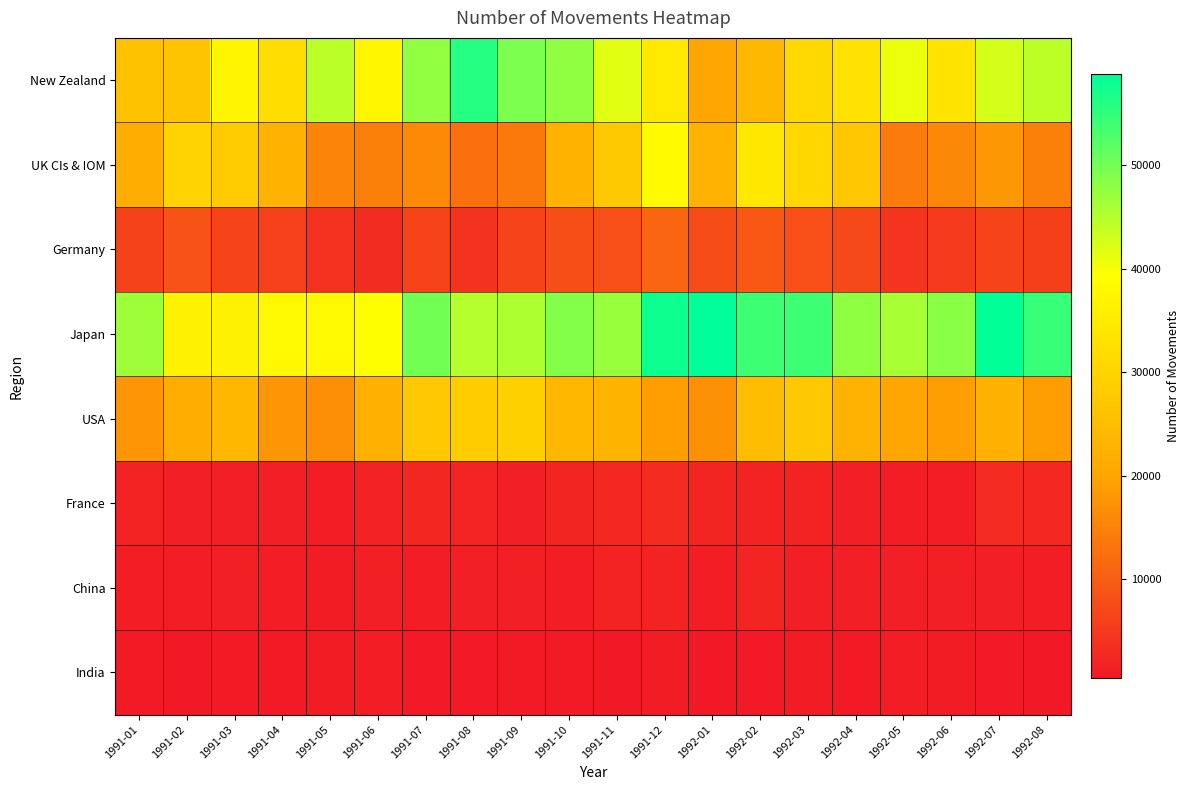

Reading left to right, extract all data points from this chart.

New Zealand: 1991-01=26140	1991-02=26630	1991-03=37290	1991-04=32000	1991-05=44500	1991-06=37560	1991-07=47550	1991-08=55880	1991-09=49220	1991-10=47630	1991-11=41610	1991-12=34570	1992-01=20050	1992-02=24060	1992-03=31280	1992-04=33040	1992-05=40670	1992-06=33650	1992-07=42680	1992-08=44380
UK CIs & IOM: 1991-01=21560	1991-02=29650	1991-03=28150	1991-04=22750	1991-05=15450	1991-06=14780	1991-07=16090	1991-08=12420	1991-09=13860	1991-10=22910	1991-11=27780	1991-12=38340	1992-01=22690	1992-02=34260	1992-03=30900	1992-04=27180	1992-05=14170	1992-06=15910	1992-07=17930	1992-08=14820
Germany: 1991-01=6200	1991-02=8580	1991-03=6380	1991-04=5870	1991-05=3770	1991-06=3140	1991-07=6320	1991-08=4080	1991-09=6360	1991-10=7840	1991-11=8100	1991-12=11060	1992-01=7550	1992-02=9330	1992-03=7980	1992-04=7200	1992-05=4350	1992-06=5100	1992-07=6350	1992-08=5740
Japan: 1991-01=46670	1991-02=36470	1991-03=36480	1991-04=38040	1991-05=37880	1991-06=39120	1991-07=50060	1991-08=44950	1991-09=45470	1991-10=48680	1991-11=47040	1991-12=57710	1992-01=58750	1992-02=54000	1992-03=54000	1992-04=47780	1992-05=45950	1992-06=48180	1992-07=58590	1992-08=54470
USA: 1991-01=17590	1991-02=21860	1991-03=23800	1991-04=17720	1991-05=16820	1991-06=22160	1991-07=27560	1991-08=28680	1991-09=29240	1991-10=23850	1991-11=23440	1991-12=19030	1992-01=17150	1992-02=25080	1992-03=27620	1992-04=22590	1992-05=20010	1992-06=18890	1992-07=22140	1992-08=18790
France: 1991-01=1820	1991-02=1440	1991-03=1430	1991-04=1340	1991-05=1090	1991-06=1660	1991-07=2530	1991-08=2060	1991-09=1510	1991-10=2110	1991-11=2670	1991-12=3020	1992-01=2180	1992-02=1780	1992-03=1890	1992-04=1440	1992-05=1080	1992-06=1190	1992-07=3040	1992-08=2780
China: 1991-01=1260	1991-02=1160	1991-03=1430	1991-04=1120	1991-05=990	1991-06=1290	1991-07=1170	1991-08=1580	1991-09=1360	1991-10=1200	1991-11=1940	1991-12=1920	1992-01=1180	1992-02=2100	1992-03=1580	1992-04=1320	1992-05=1500	1992-06=1310	1992-07=1300	1992-08=1260
India: 1991-01=720	1991-02=560	1991-03=770	1991-04=840	1991-05=1050	1991-06=1150	1991-07=710	1991-08=700	1991-09=920	1991-10=780	1991-11=580	1991-12=1000	1992-01=490	1992-02=640	1992-03=970	1992-04=840	1992-05=1230	1992-06=1040	1992-07=650	1992-08=570